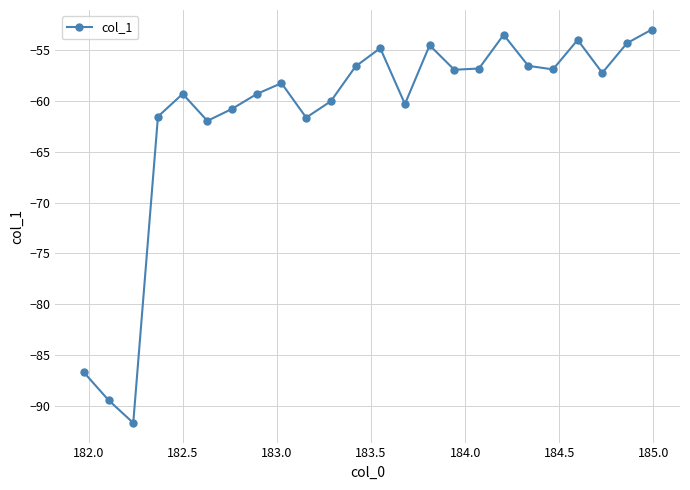

What is the value of the 19th point from the left?

-56.6